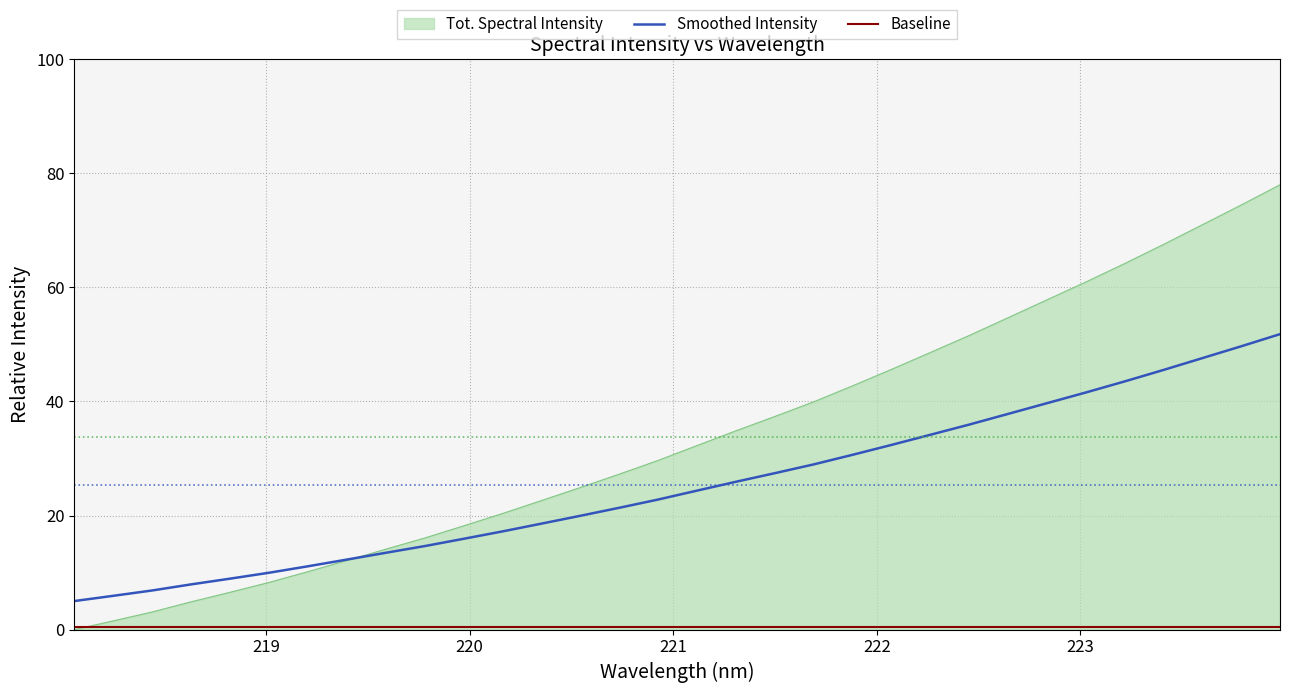

Which series has the largest range (max minus min)?

Tot. Spectral Intensity